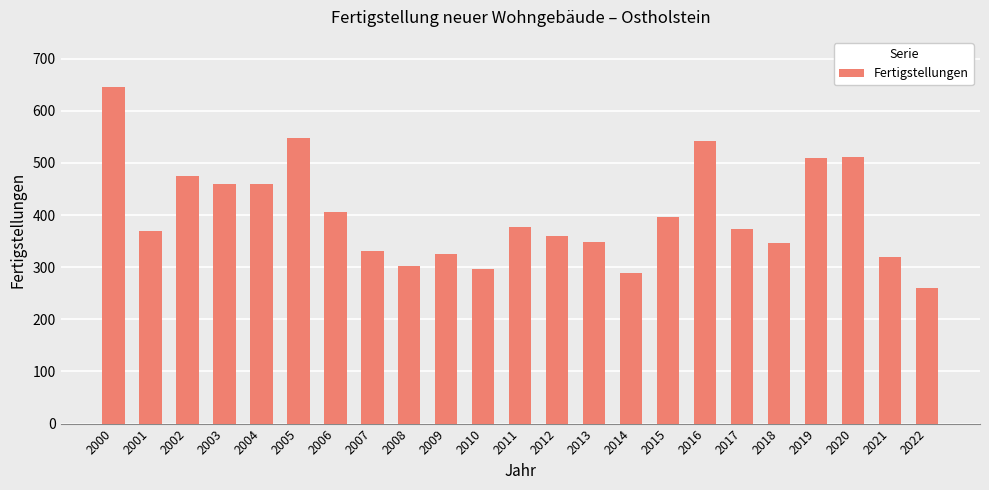

What is the value of the 16th bar from the left?

396